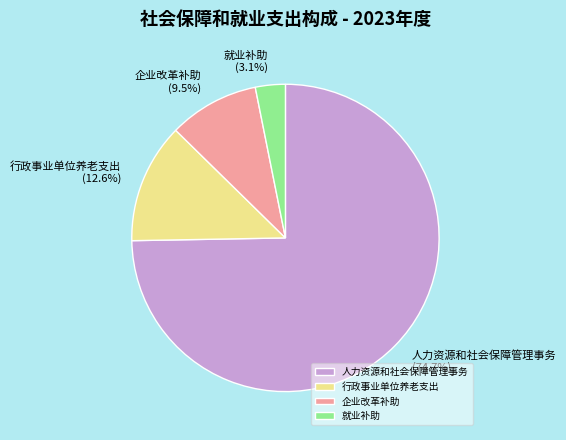

Which category accounts for the majority?

人力资源和社会保障管理事务